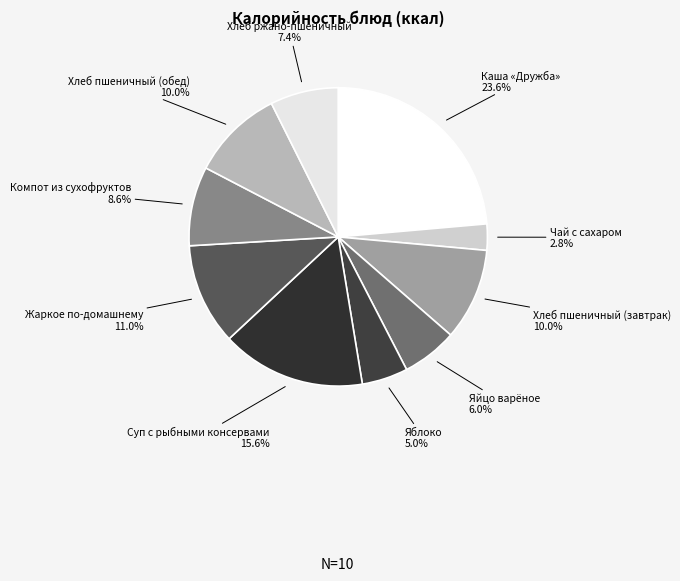

Is there any slice that represents more than half of the pie?

No